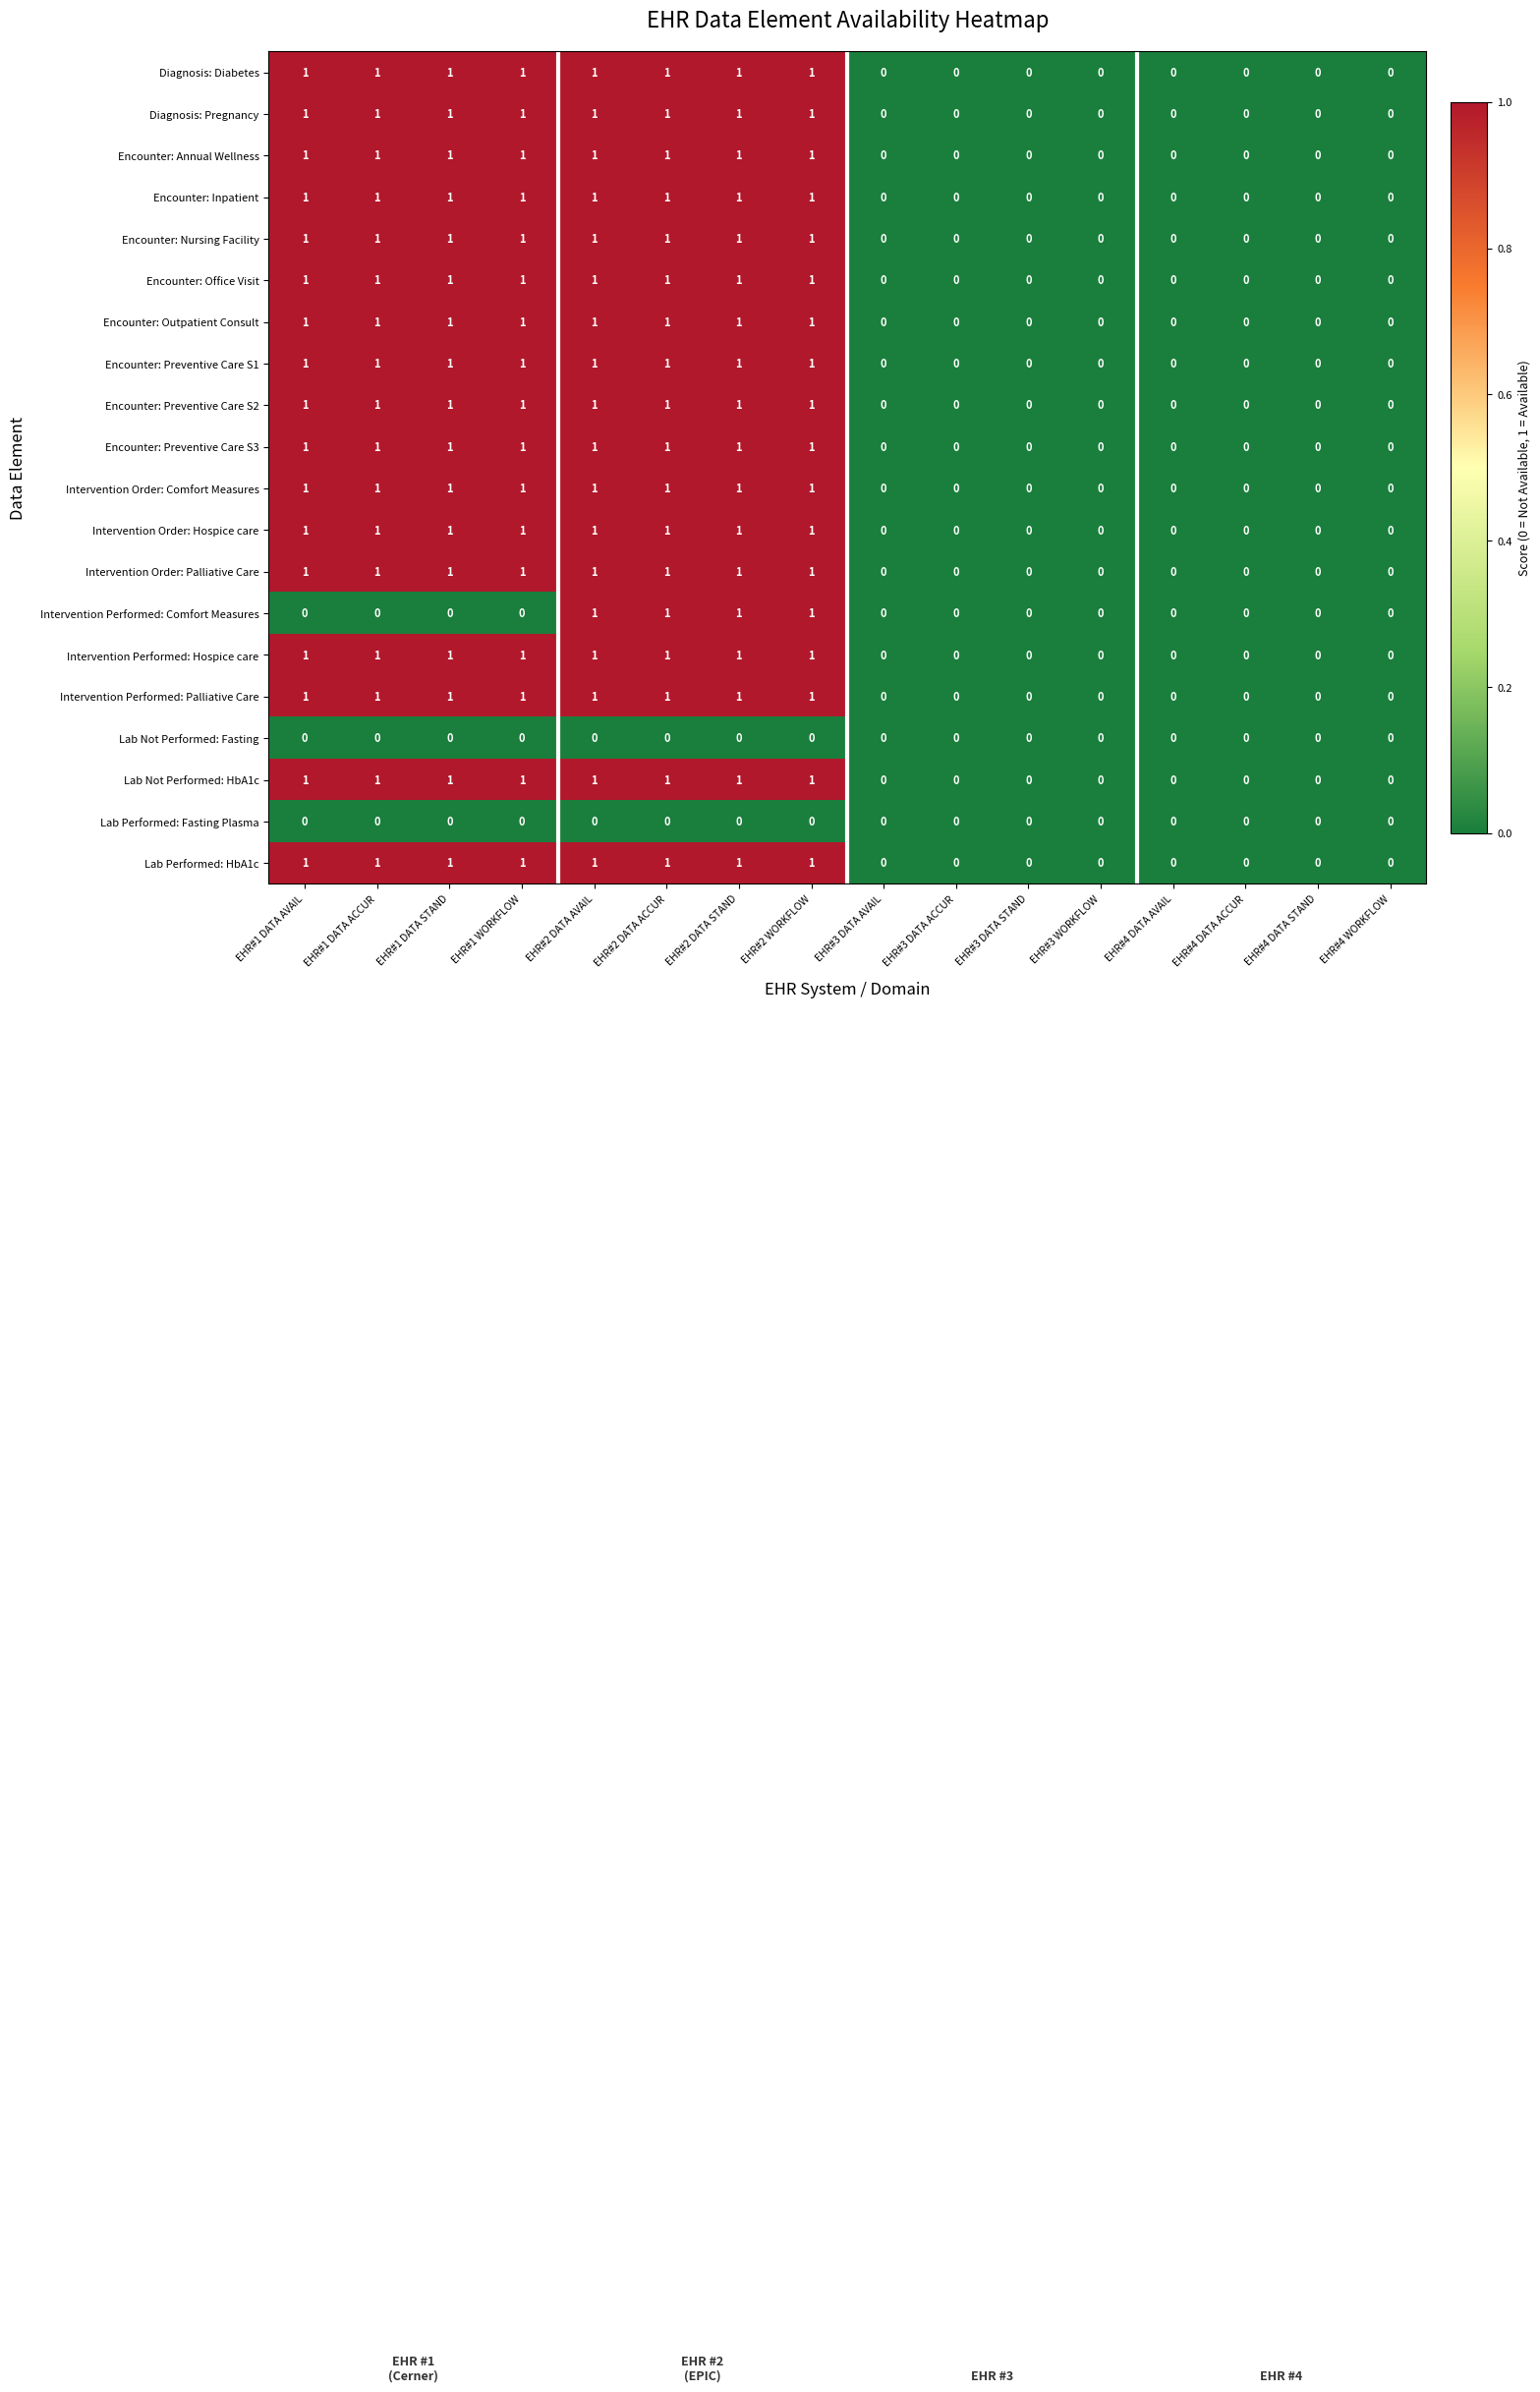

What is the total value across all series at EHR#2 DATA ACCUR?

18